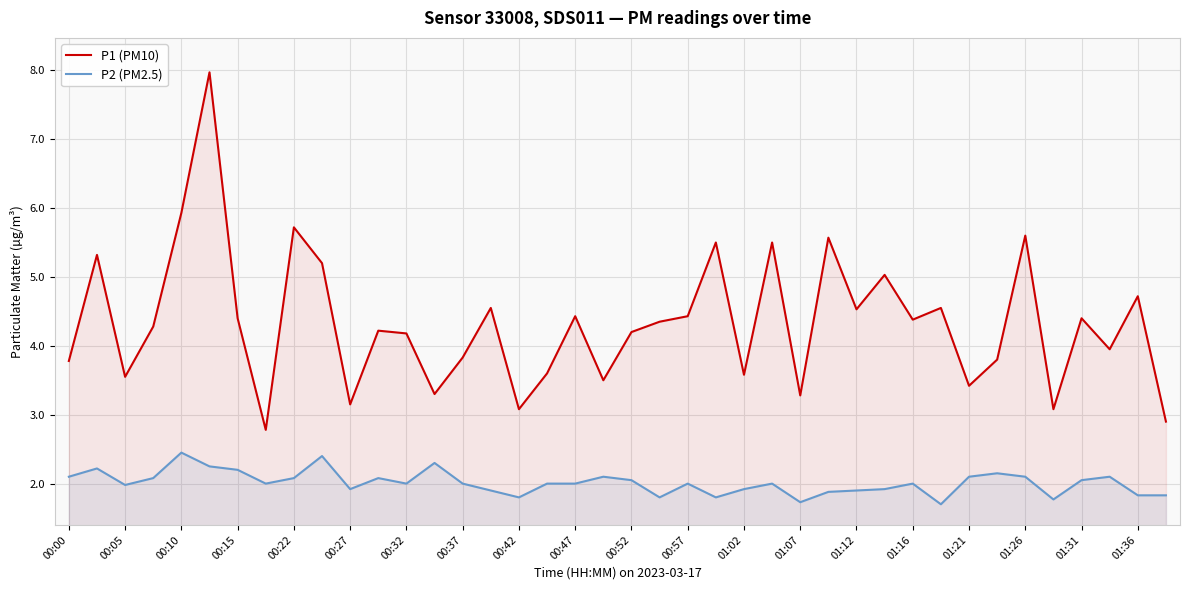

True or false: P2 (PM2.5) has more than 1 points higher than both neighbors.

True